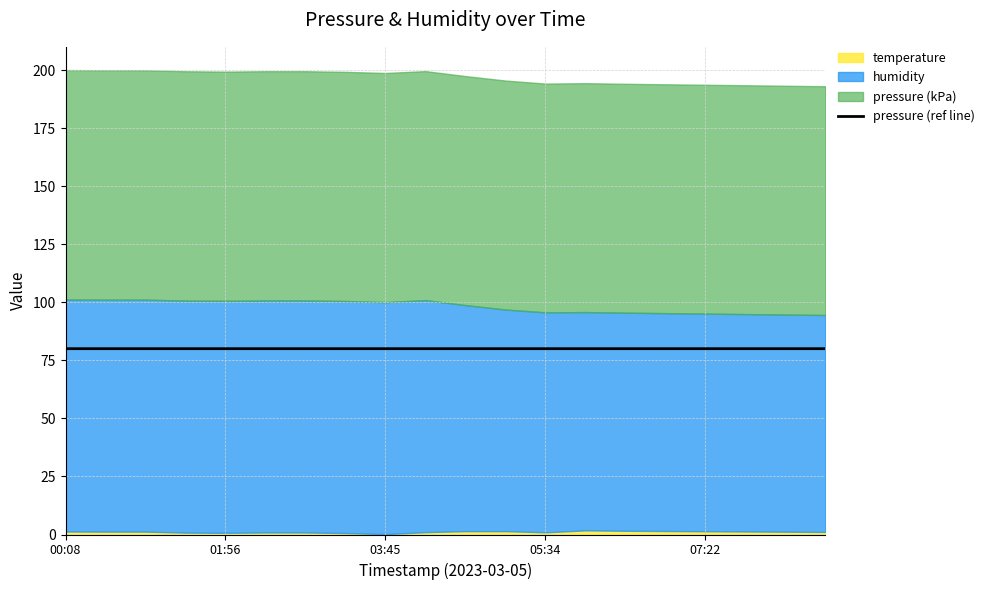

What position from the left is 10?

11